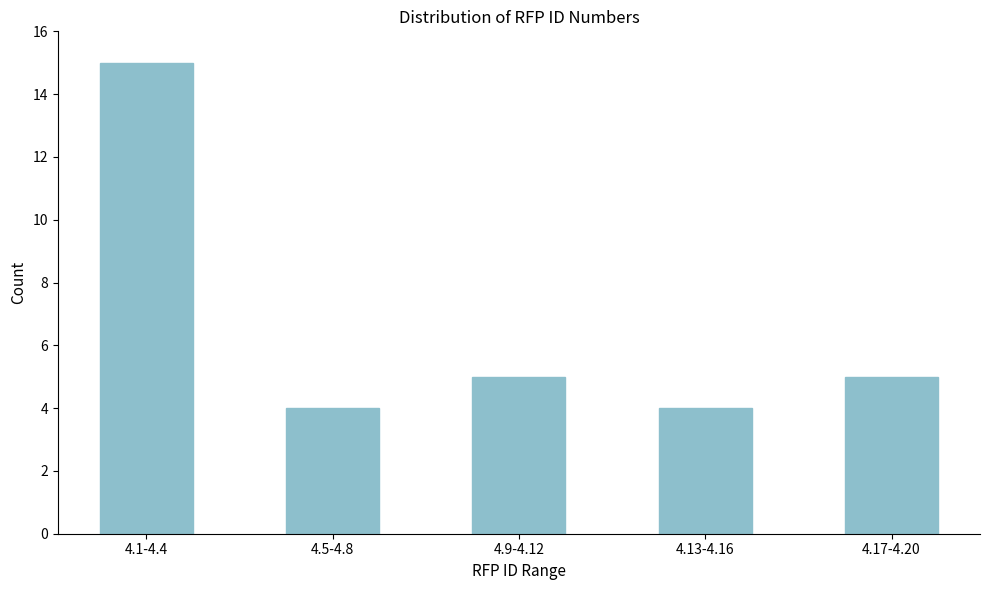

Reading left to right, transcribe all the data shown in this chart.

4.1-4.4=15	4.5-4.8=4	4.9-4.12=5	4.13-4.16=4	4.17-4.20=5